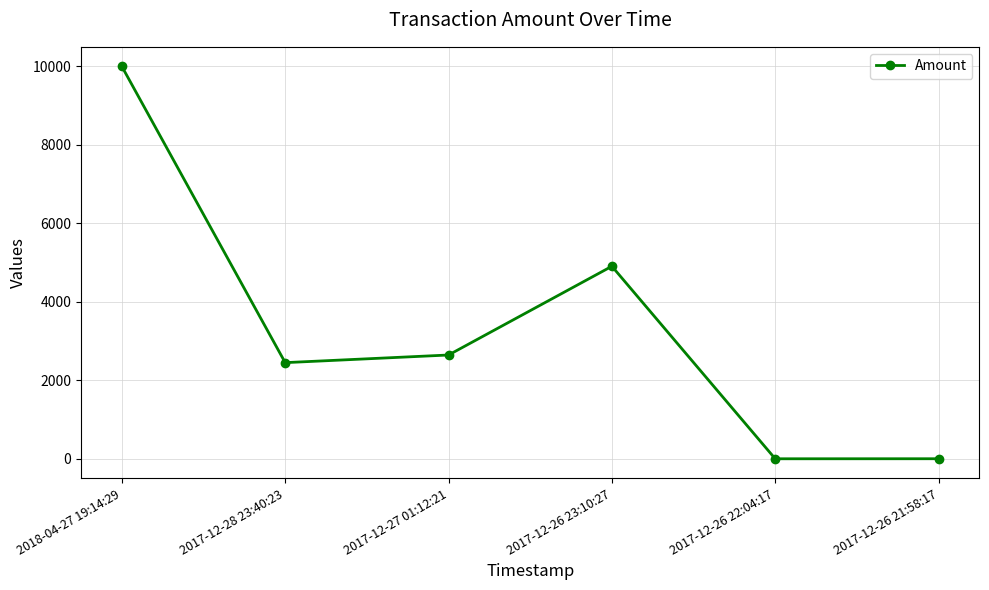

What is the change in value from 2017-12-26 23:10:27 to 2017-12-26 22:04:17?

-4904.0